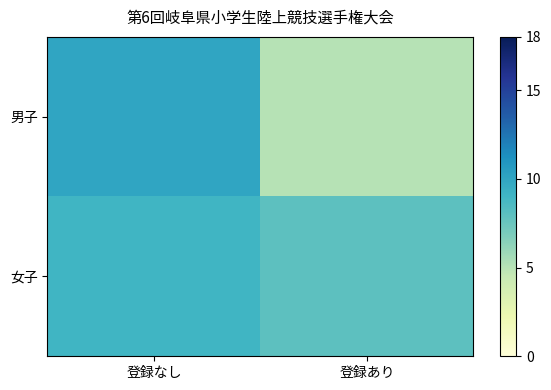

At which category is the sum across all series the highest?

登録なし